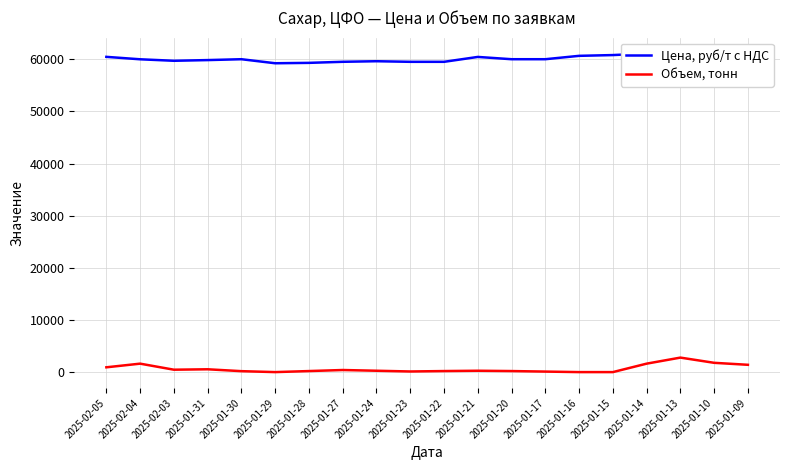

Where is the first local minimum for Цена, руб/т с НДС?

2025-02-03